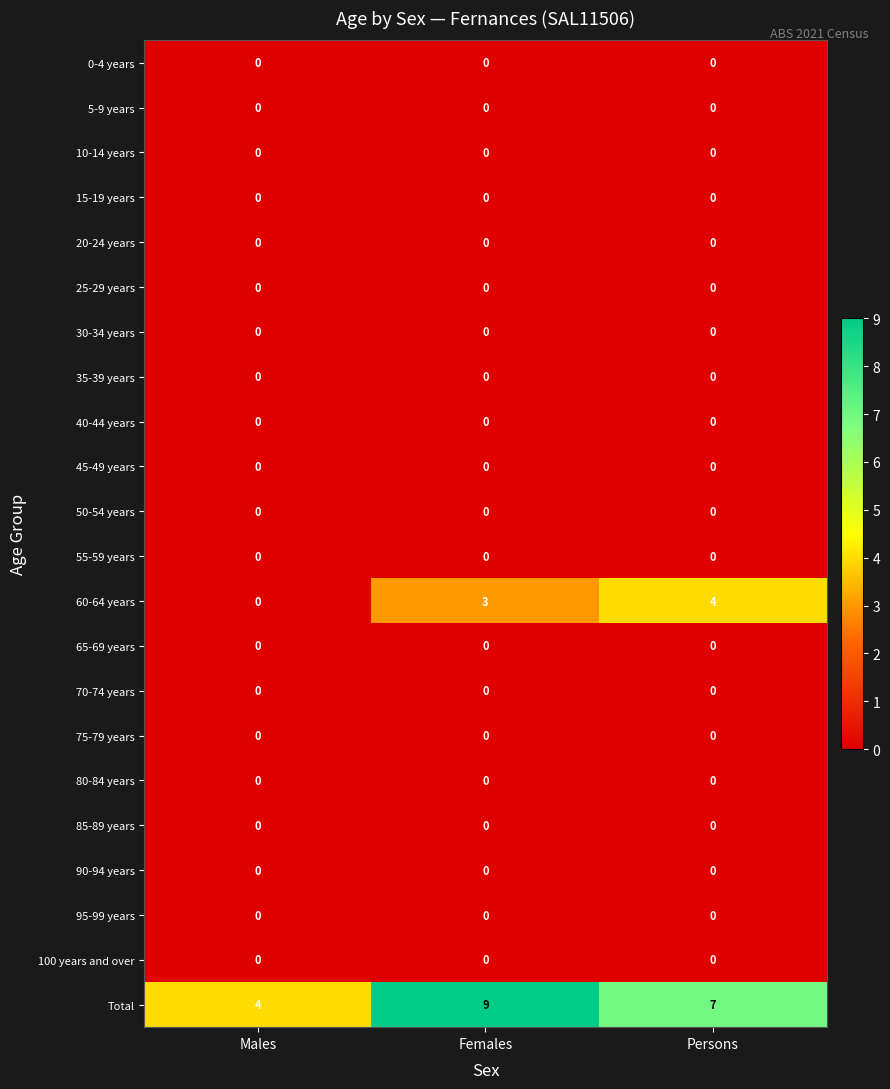

At which category is the sum across all series the highest?

Females